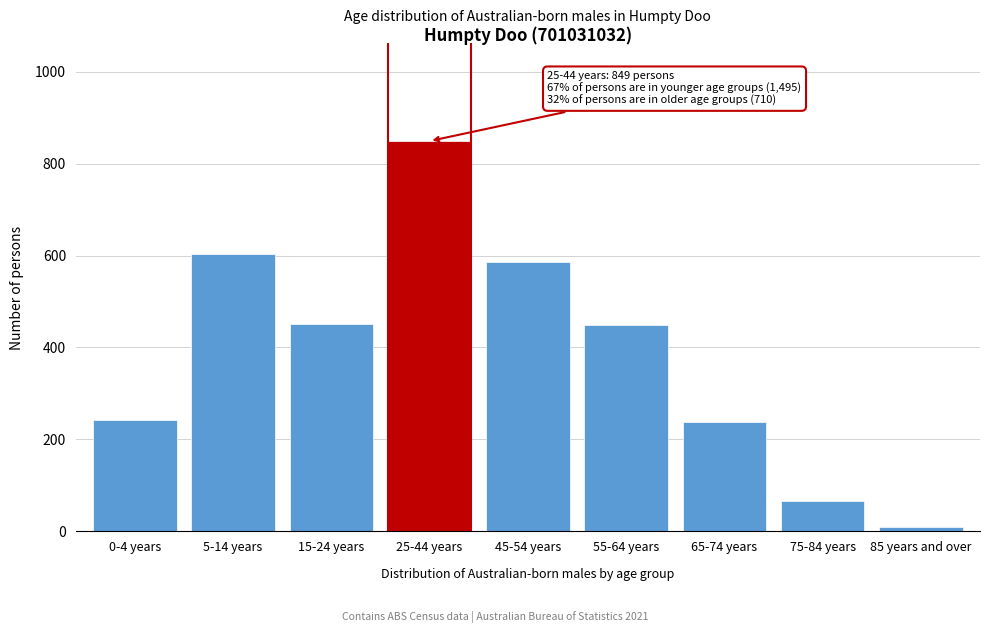

What is the sum of all values?

3494